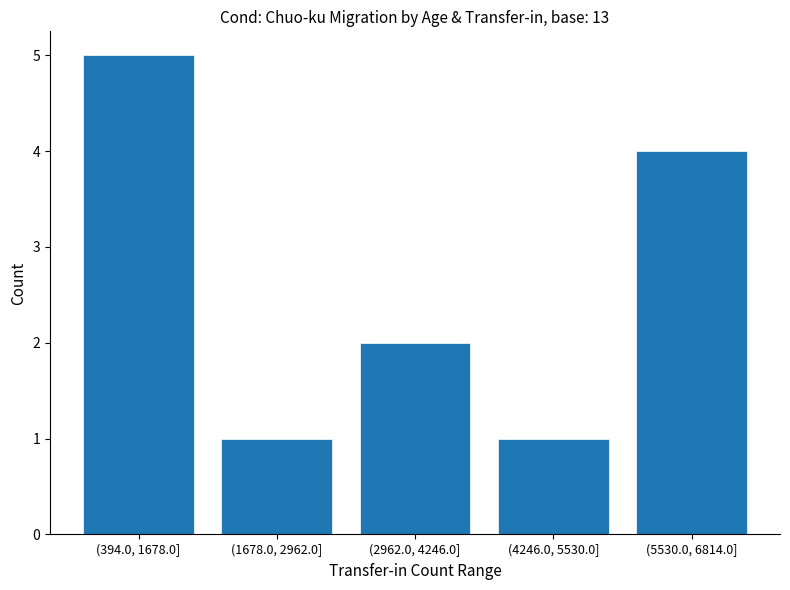

Reading left to right, extract all data points from this chart.

(394.0, 1678.0]=5	(1678.0, 2962.0]=1	(2962.0, 4246.0]=2	(4246.0, 5530.0]=1	(5530.0, 6814.0]=4